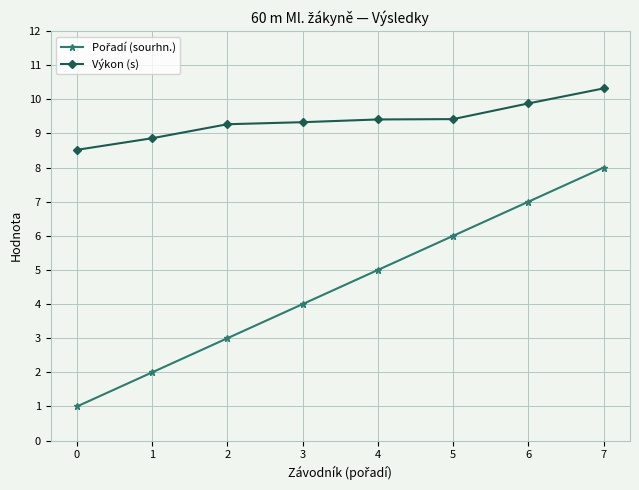

What is the average value of the Výkon (s) series?

9.4